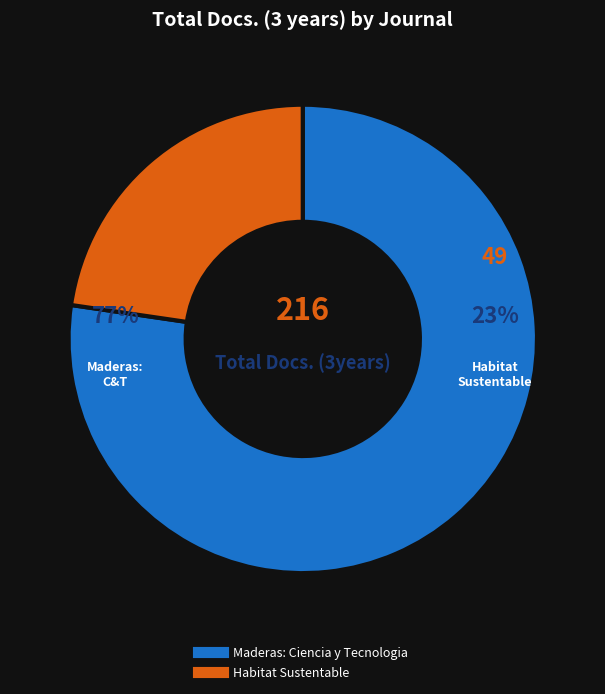

Is it true that Maderas: Ciencia y Tecnologia is 77% of the pie?

True